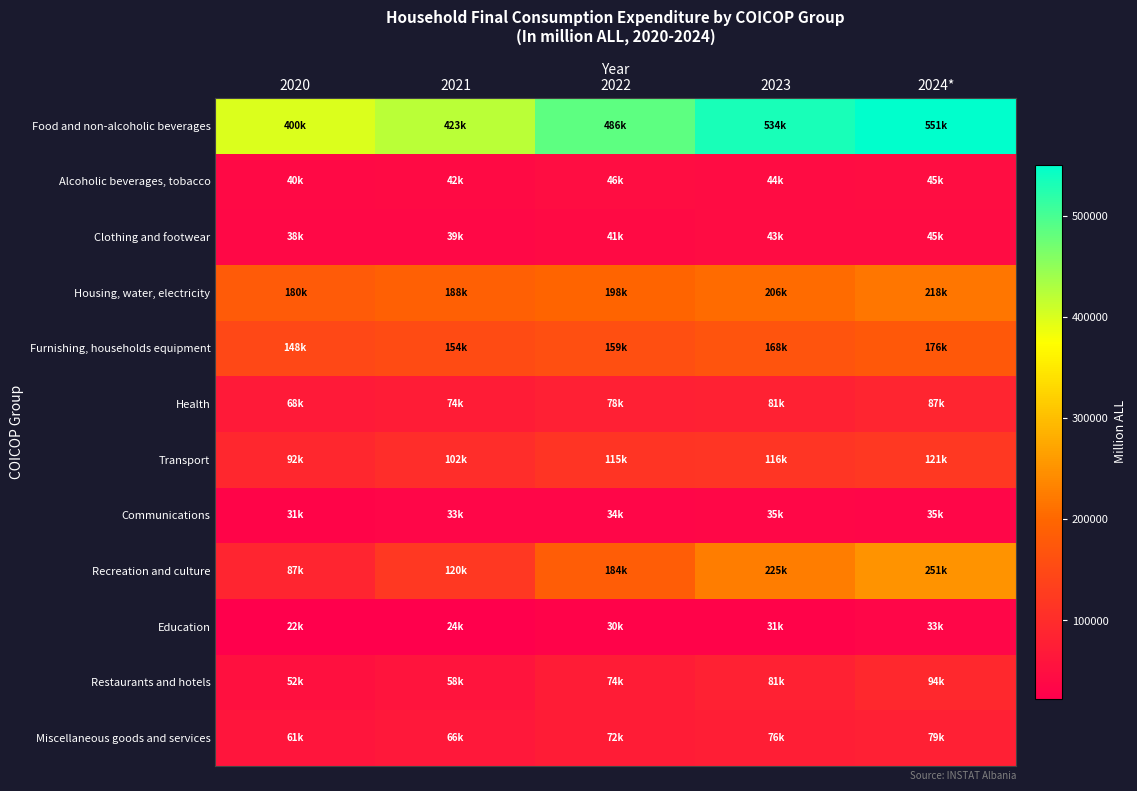

Reading right to left, what are all the values shown in this chart?

Food and non-alcoholic beverages: 2024*=551220.4	2023=533932.1	2022=485539.5	2021=422715.9	2020=399649.6
Alcoholic beverages, tobacco: 2024*=45446.8	2023=43760.3	2022=45896.9	2021=42004.4	2020=40240.1
Clothing and footwear: 2024*=45047.8	2023=43238.6	2022=41212.3	2021=38630.2	2020=37529.2
Housing, water, electricity: 2024*=218266.0	2023=205839.4	2022=197646.1	2021=188444.9	2020=180313.2
Furnishing, households equipment: 2024*=176040.4	2023=167709.6	2022=159410.3	2021=153558.2	2020=148164.6
Health: 2024*=86535.8	2023=80683.0	2022=78311.6	2021=73687.0	2020=68053.1
Transport: 2024*=120651.4	2023=116063.9	2022=114531.6	2021=102019.7	2020=92480.5
Communications: 2024*=34604.2	2023=35313.0	2022=33851.6	2021=32850.4	2020=31428.6
Recreation and culture: 2024*=251489.5	2023=225348.3	2022=184266.2	2021=120077.9	2020=87190.8
Education: 2024*=33276.3	2023=30626.4	2022=29590.3	2021=23677.4	2020=22399.8
Restaurants and hotels: 2024*=93668.5	2023=80868.7	2022=73761.1	2021=58435.4	2020=51957.4
Miscellaneous goods and services: 2024*=78983.4	2023=75978.8	2022=71986.4	2021=65577.1	2020=60770.2